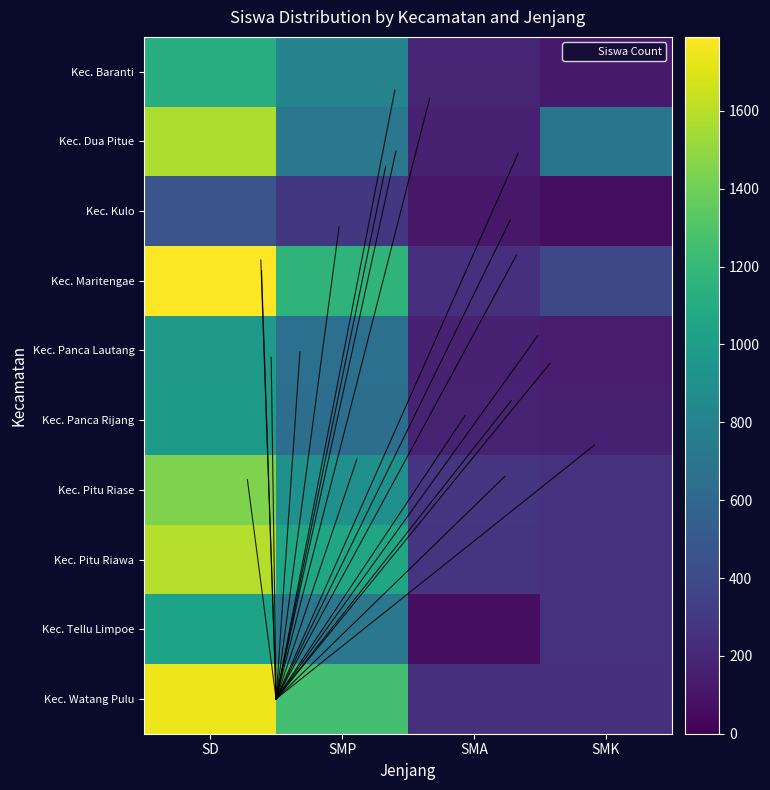

Which series has the widest spread of values?

Kec. Maritengae